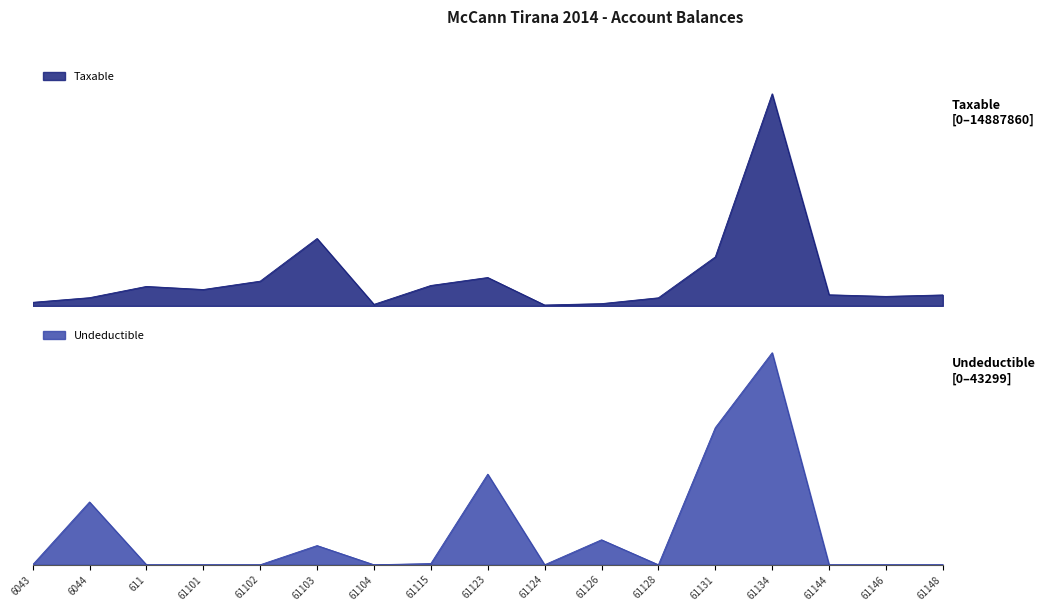

In Undeductible, how many points are higher than both neighbors (excluding endpoints)?

5